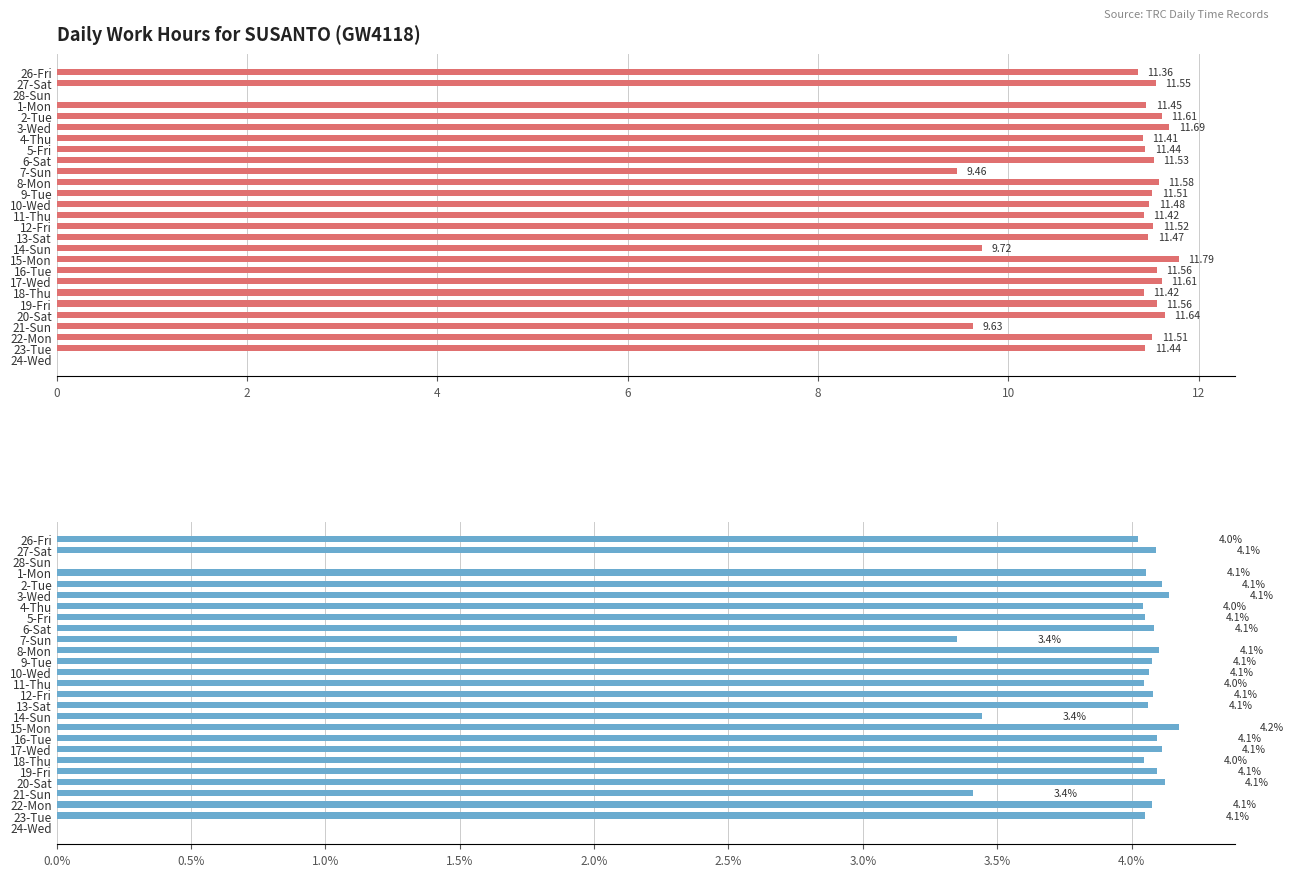

At how many categories does at least one series exceed 9?

25